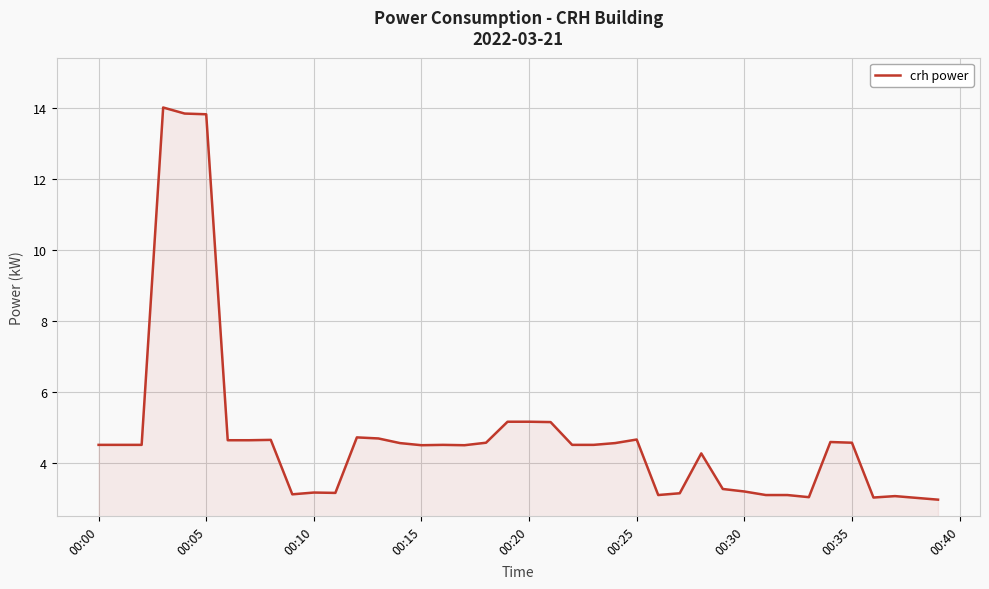

What is the maximum value shown in the chart?

14.0